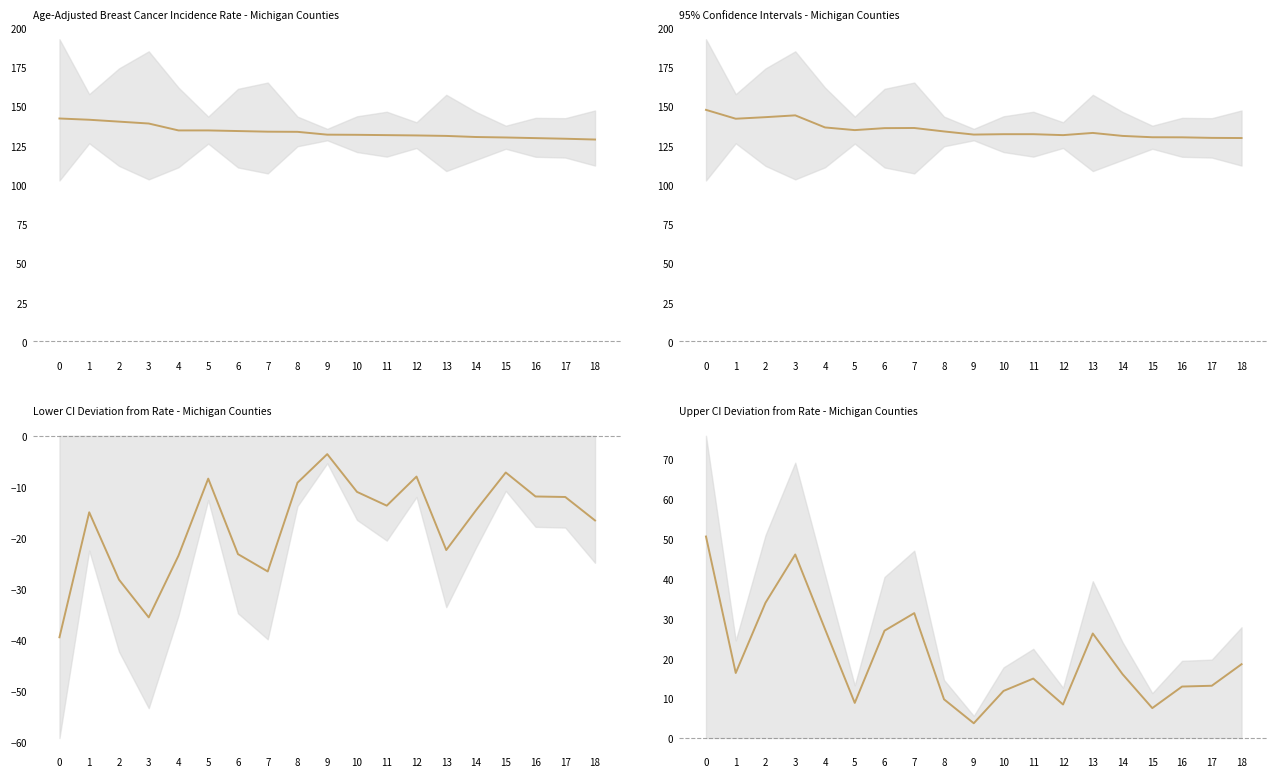

Reading left to right, list all the values displayed in this chart.

50.5	16.3	33.9	46.0	27.3	8.8	26.9	31.3	9.7	3.7	11.8	14.9	8.4	26.2	16.0	7.5	12.9	13.1	18.5